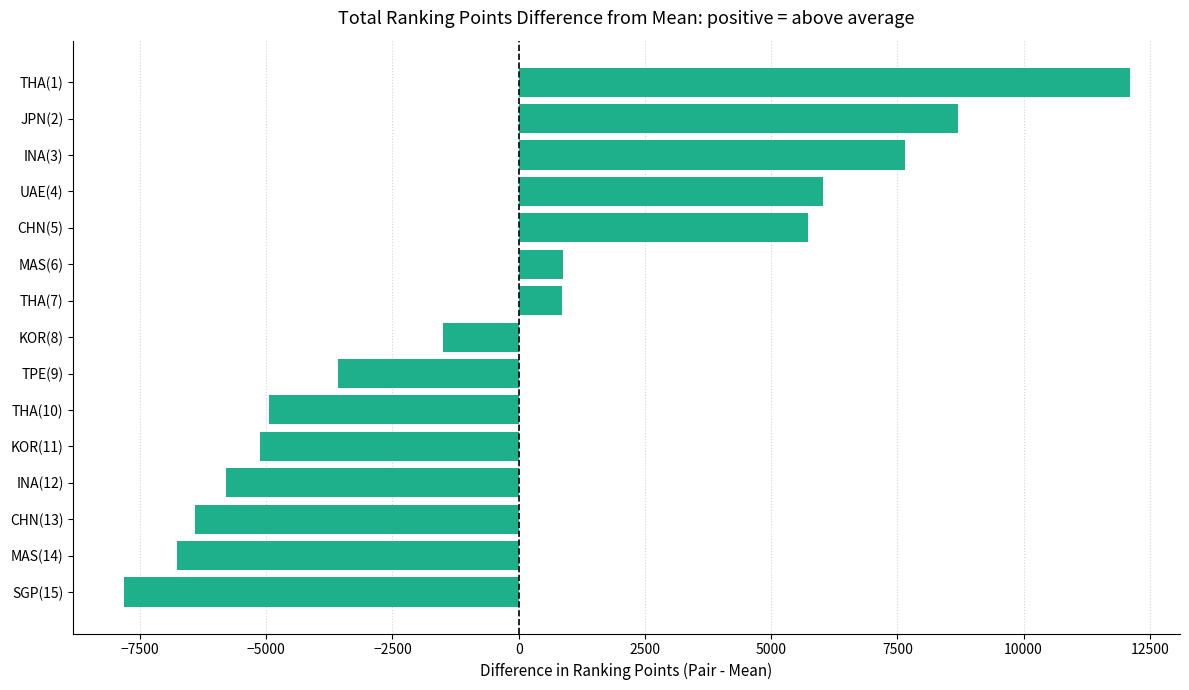

What is the sum of the values at CHN(5) and UAE(4)?

11755.3